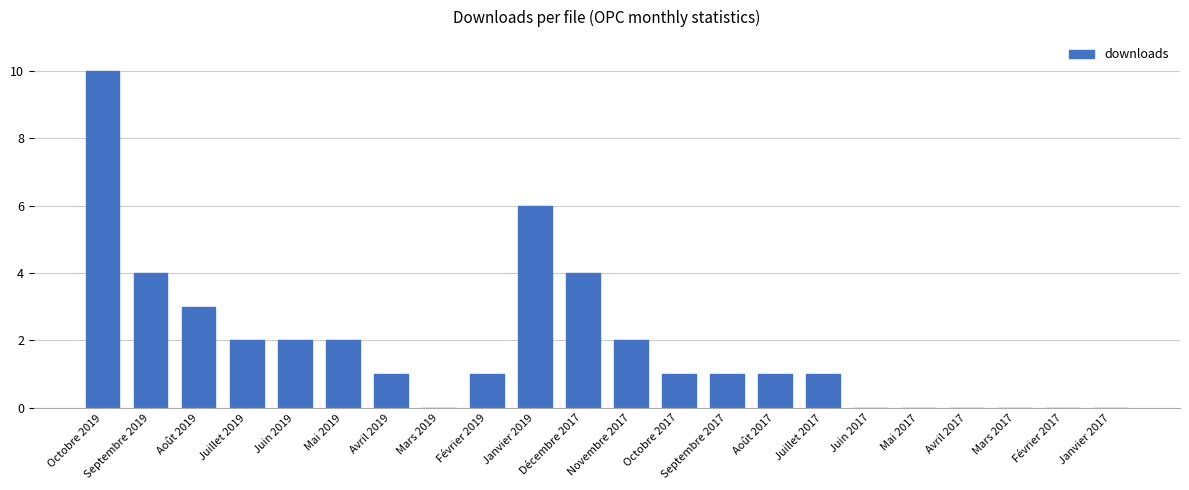

How many data points does each series have?

22